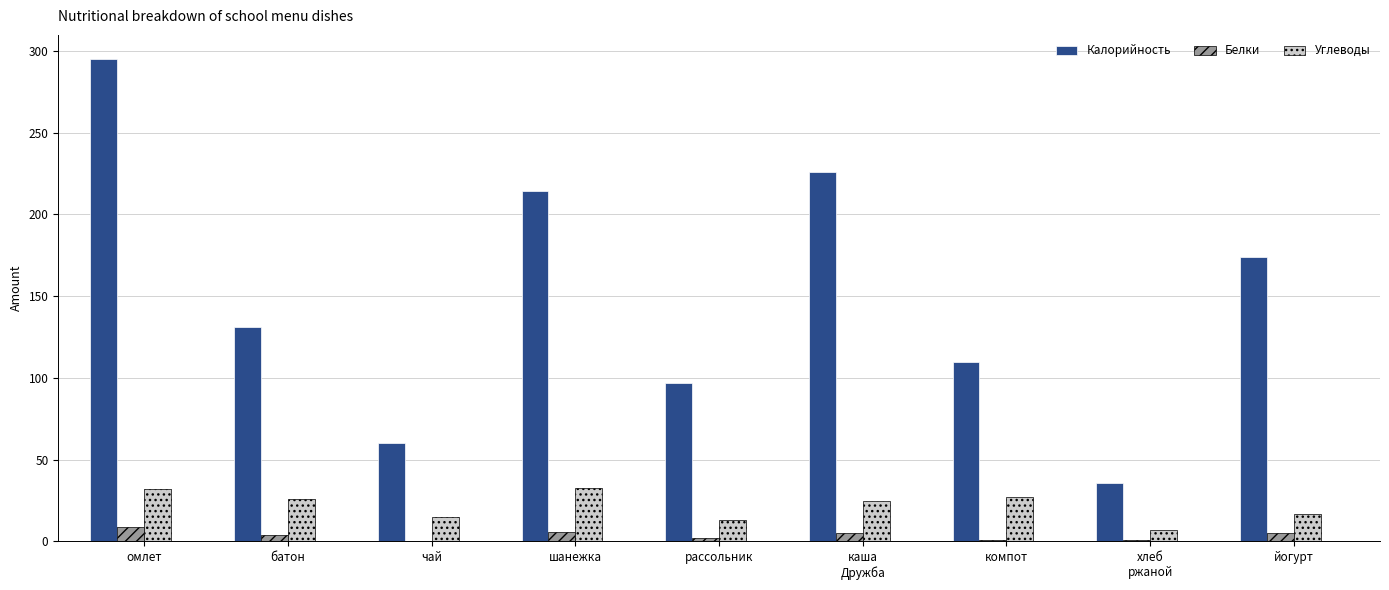

What is the sum of all Калорийность values?

1343